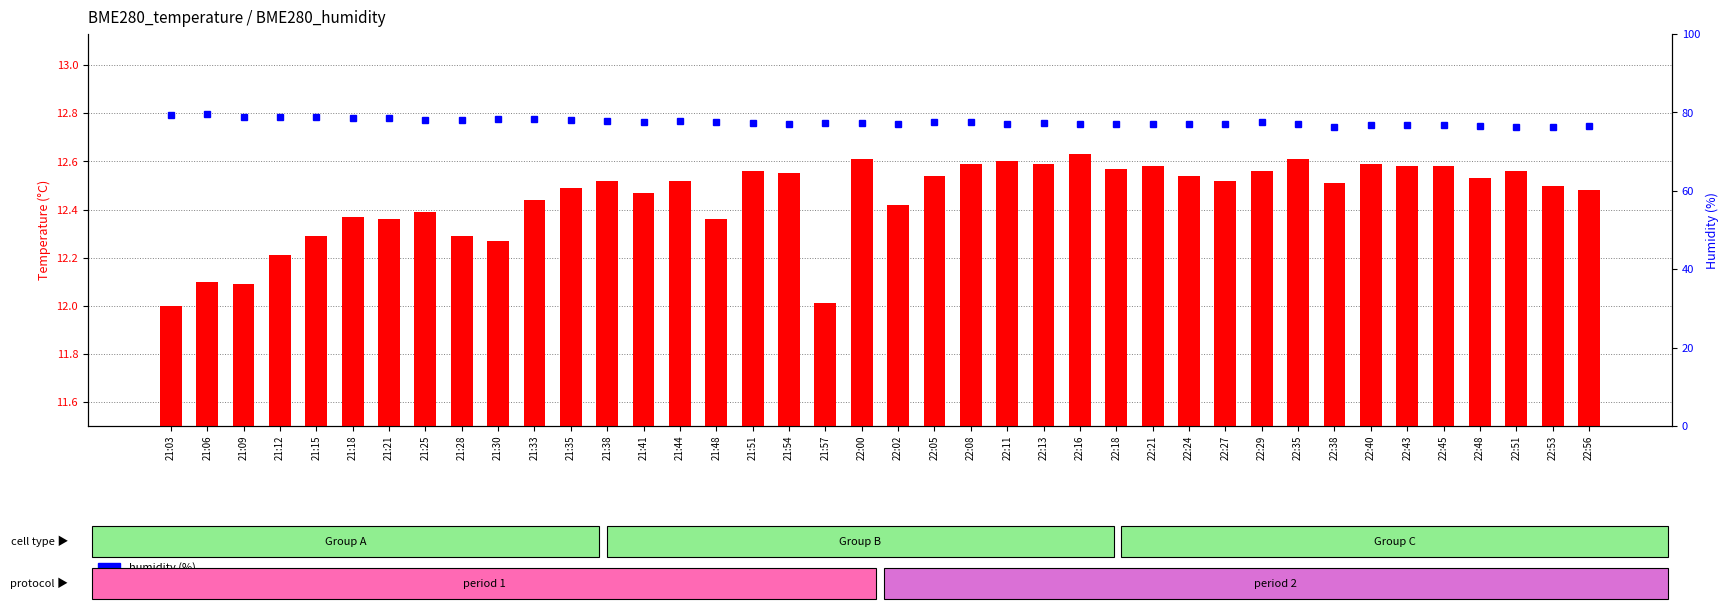

Where does the humidity (%) series first go above 77?

21:03